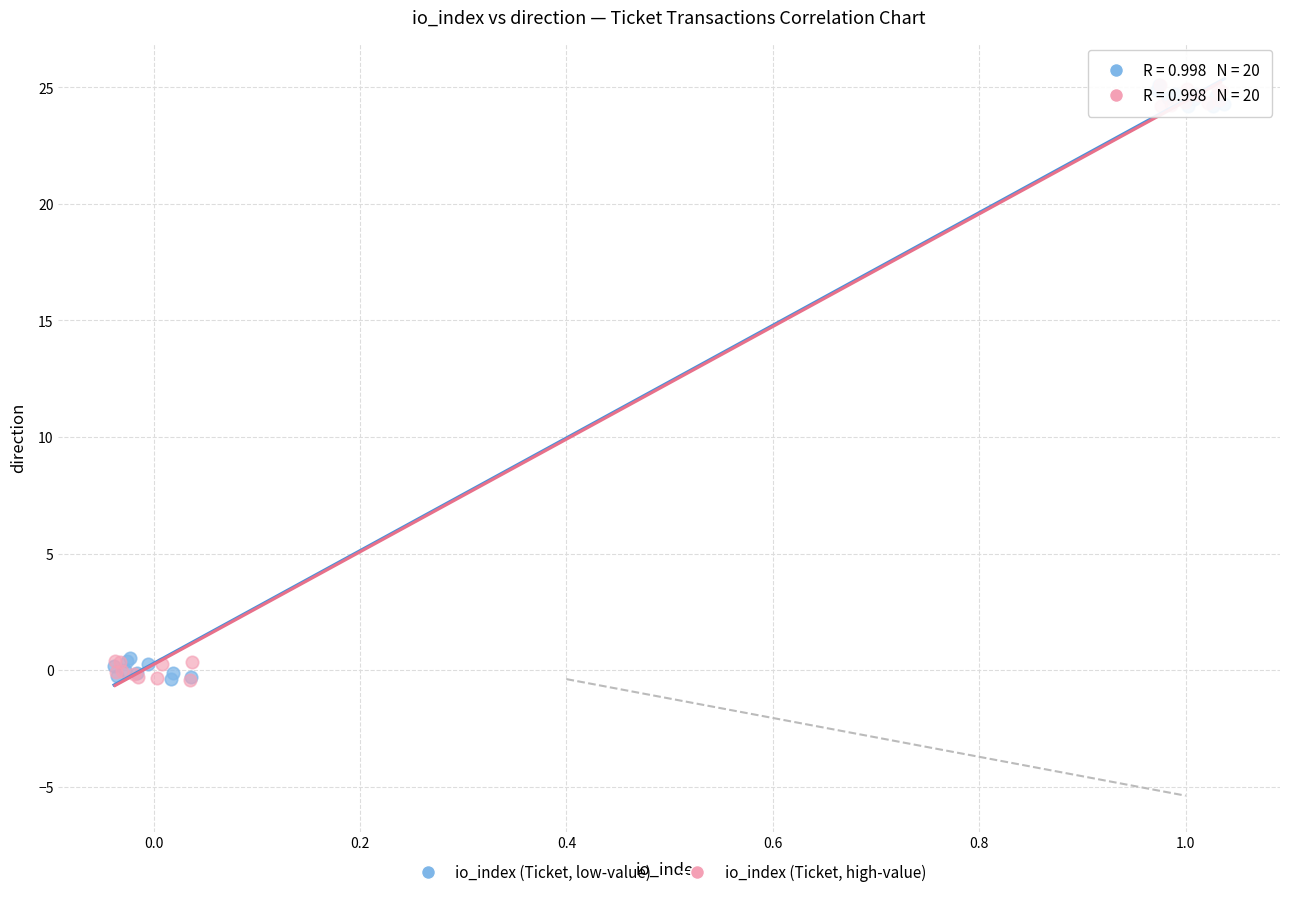

What are all the series names shown in the legend?

io_index (Ticket, low-value), io_index (Ticket, high-value)